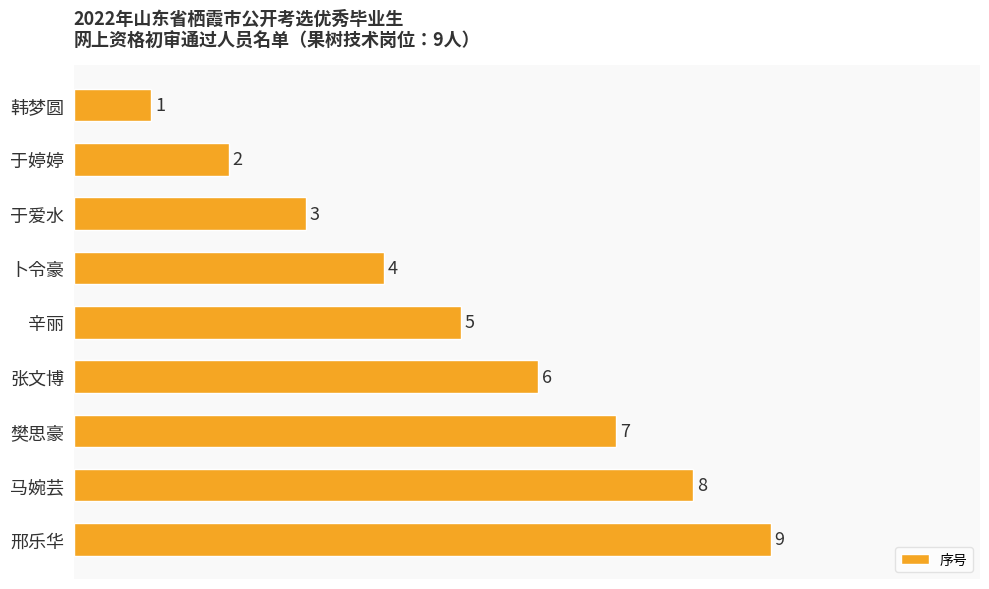

What position from the bottom is 于爱水?

7